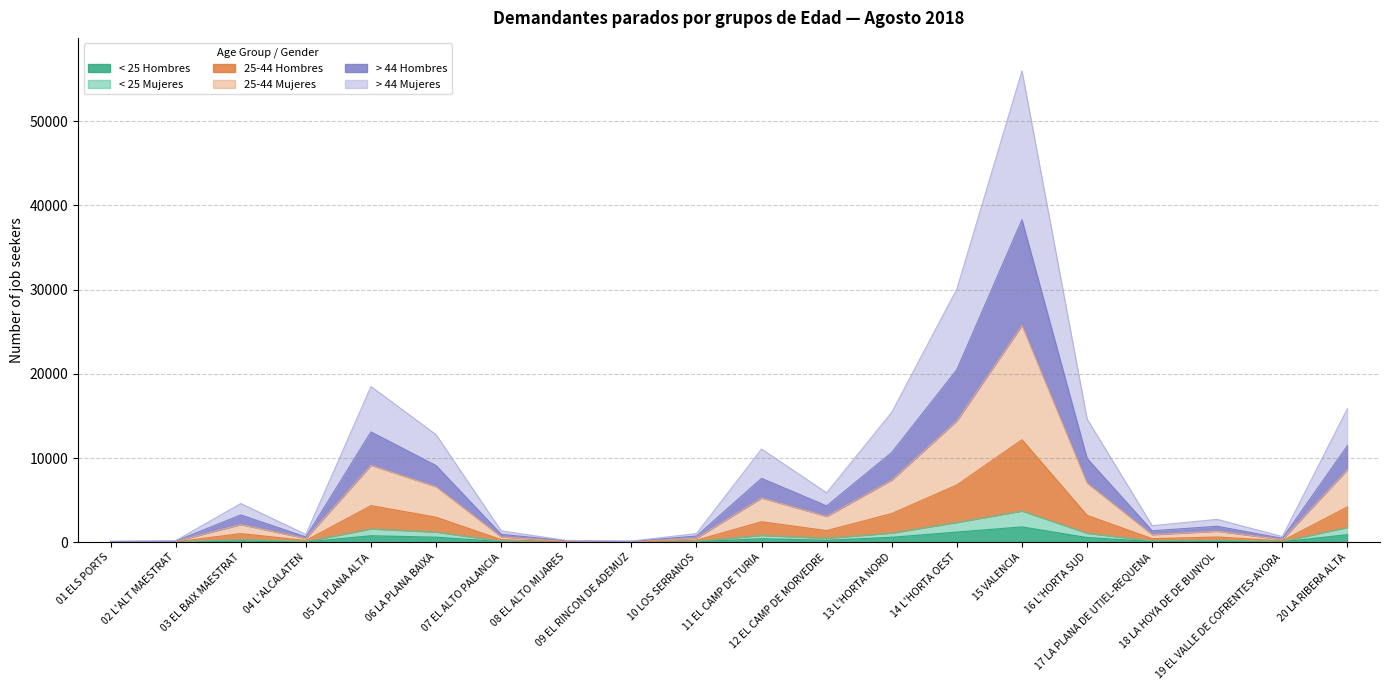

At which label does 25-44 Hombres reach its minimum?

01 ELS PORTS